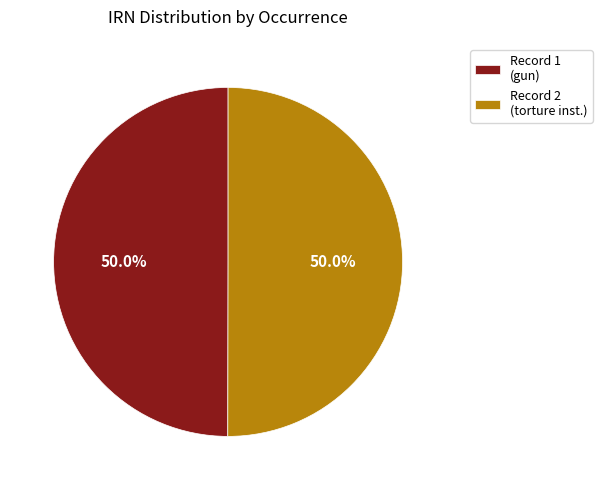

Count the number of slices in the pie.

2